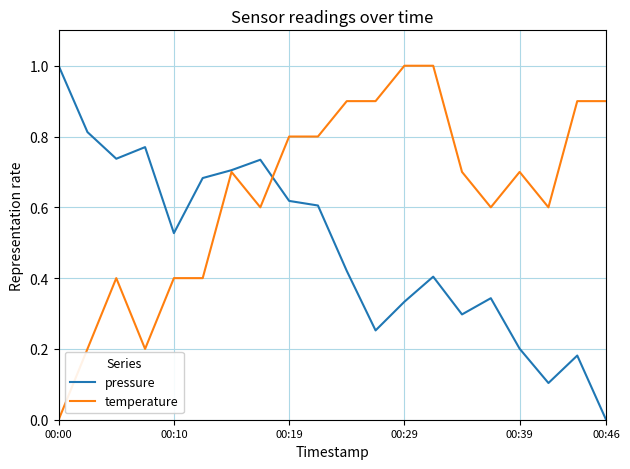

True or false: pressure has more than 0 points higher than both neighbors.

True